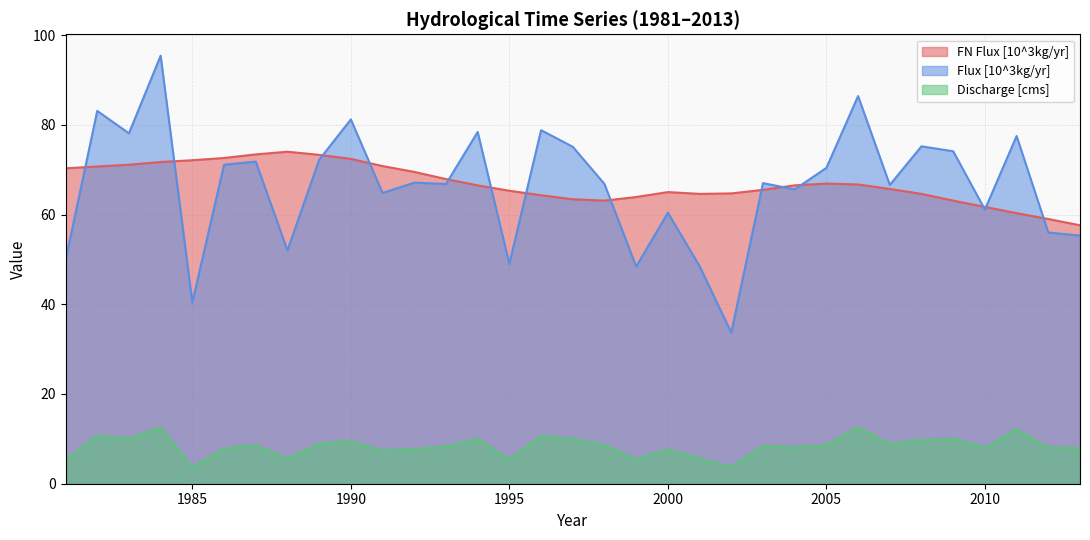

Reading left to right, extract all data points from this chart.

FN Flux [10^3kg/yr]: 70.3	70.7	71.1	71.7	72.1	72.6	73.4	74.0	73.3	72.4	70.8	69.5	67.9	66.5	65.3	64.3	63.4	63.1	63.9	65.0	64.6	64.7	65.5	66.5	66.9	66.7	65.7	64.6	63.1	61.7	60.3	59.0	57.6
Flux [10^3kg/yr]: 49.8	83.1	78.1	95.4	40.4	71.1	71.8	52.0	72.2	81.2	64.8	67.1	66.8	78.4	49.0	78.8	75.1	66.8	48.4	60.4	48.5	33.7	67.0	65.6	70.4	86.4	66.6	75.2	74.1	61.1	77.5	56.0	55.3
Discharge [cms]: 5.3	10.7	10.1	12.6	3.7	7.9	8.5	5.6	9.0	9.5	7.3	7.8	8.2	10.0	5.4	10.7	10.0	8.6	5.5	7.6	5.7	3.7	8.4	8.0	8.6	12.6	8.9	9.7	10.0	8.0	12.2	8.1	8.0